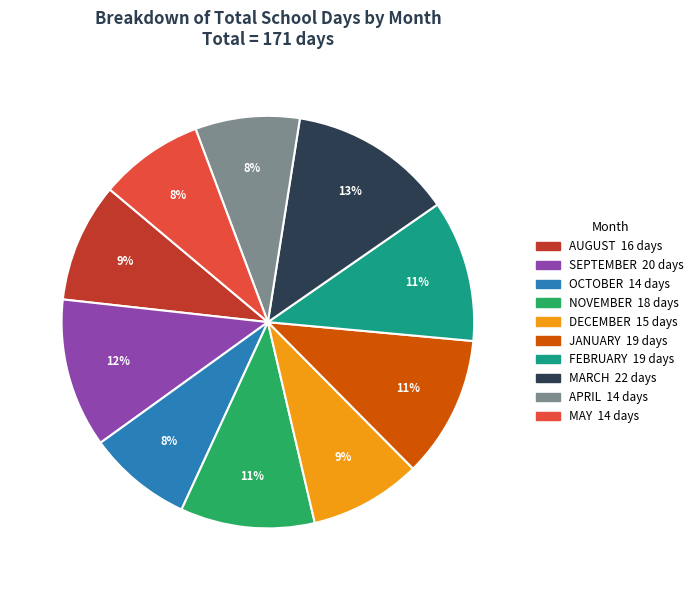

How many slices are in this pie chart?

10